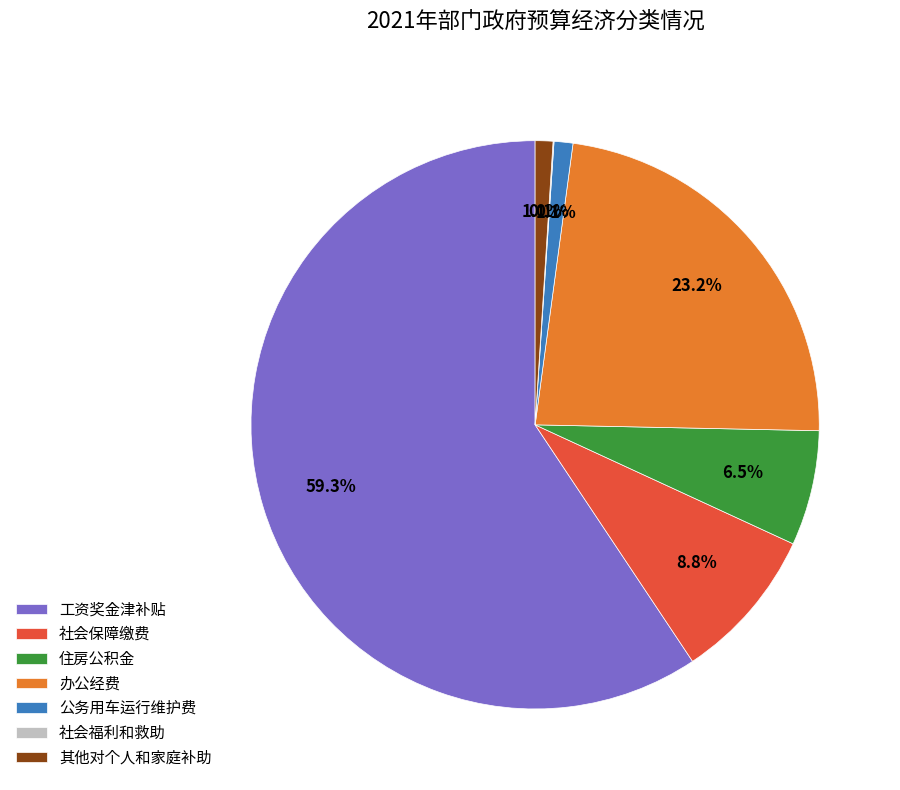

Do 社会保障缴费 and 工资奖金津补贴 together represent more than half of the pie?

Yes